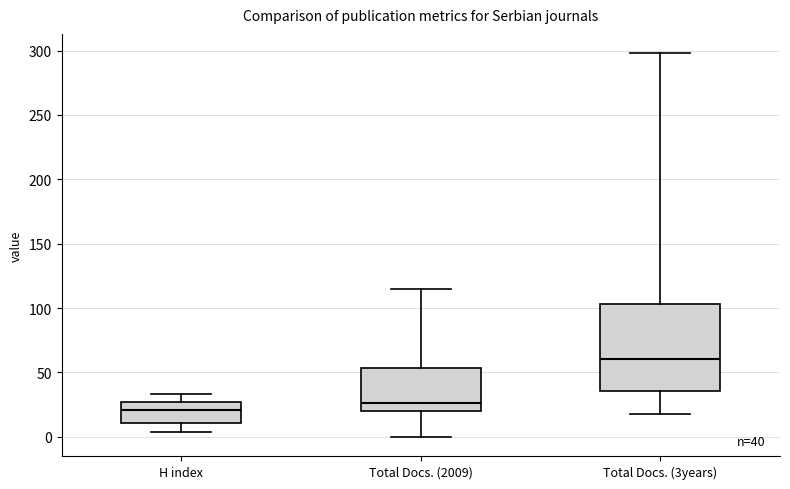

Comparing the boxes themselves (not the whiskers), which one is the tallest?

Total Docs. (3years)